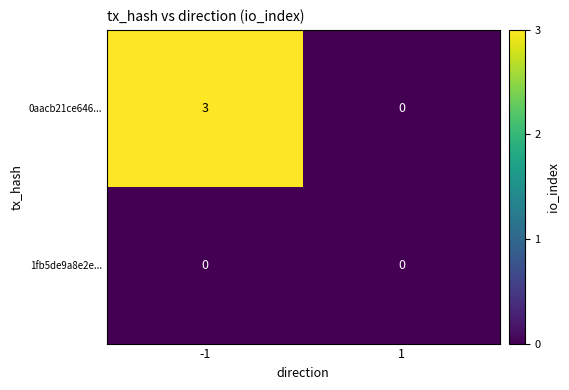

Reading left to right, transcribe all the data shown in this chart.

0aacb21ce646...: 3	0
1fb5de9a8e2e...: 0	0